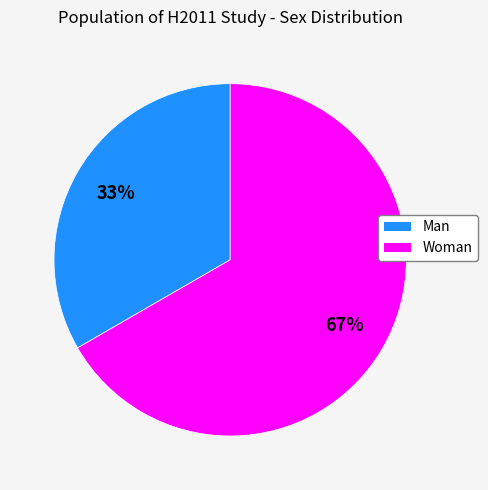

Is there any slice that represents more than half of the pie?

Yes